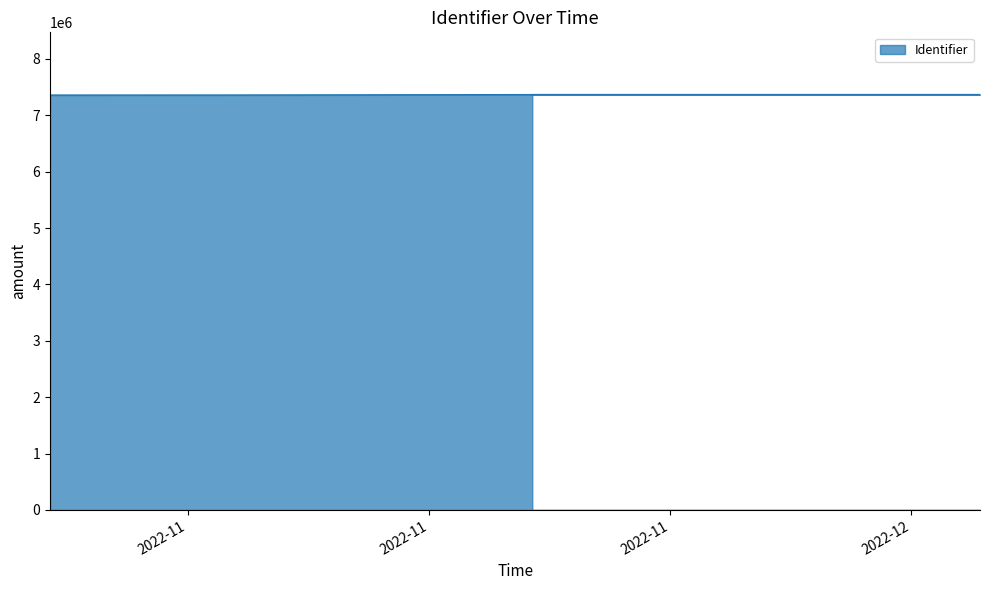

How many values are below 7365840?

4